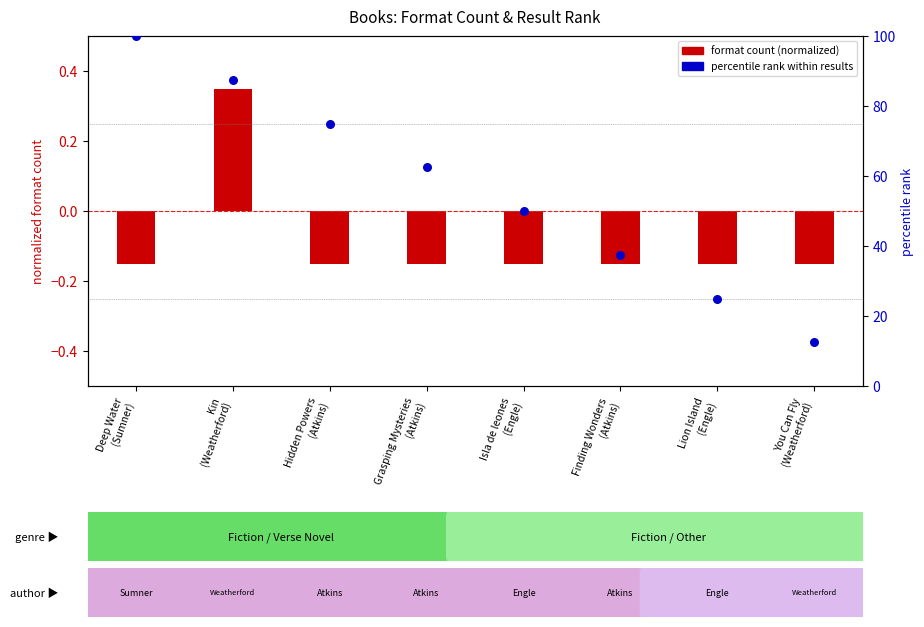

What are all the series names shown in the legend?

format count (normalized), percentile rank